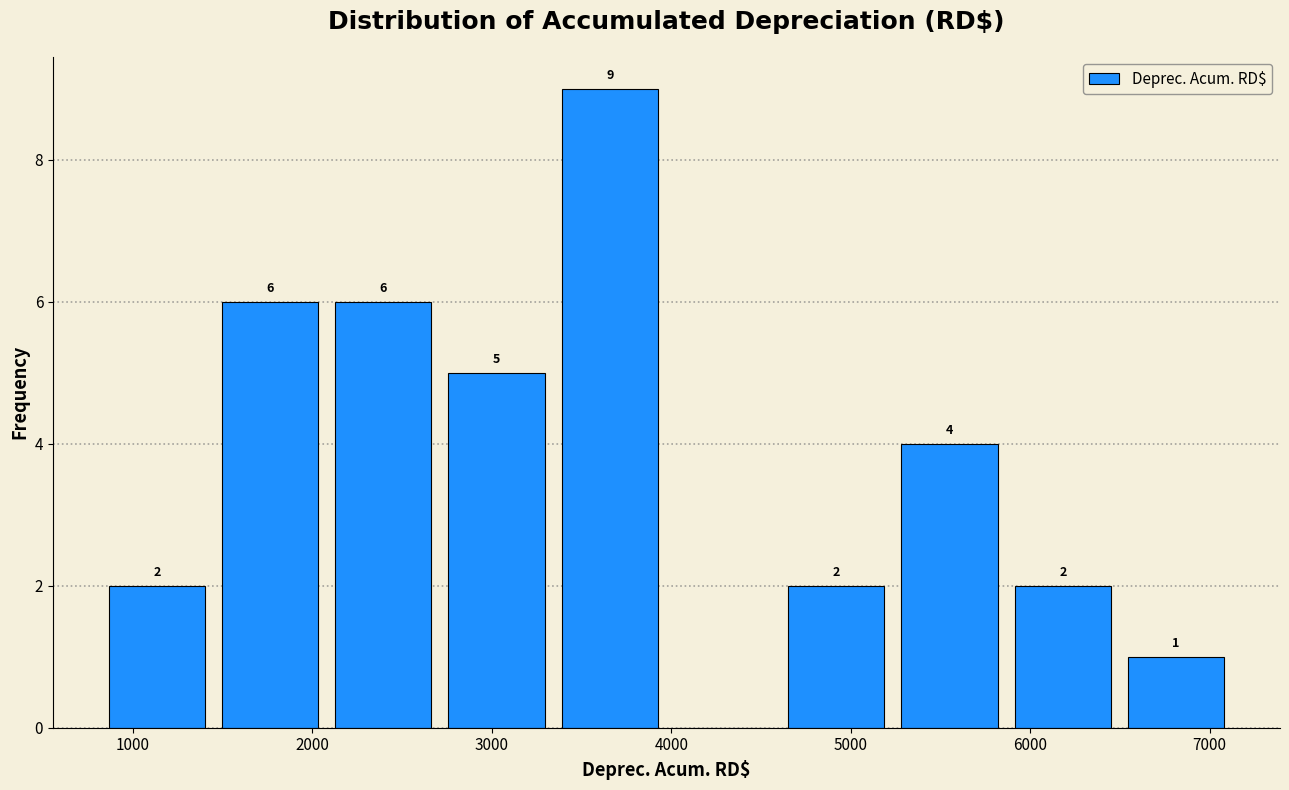

Which range on the x-axis has the tallest bar?

3300 to 4000